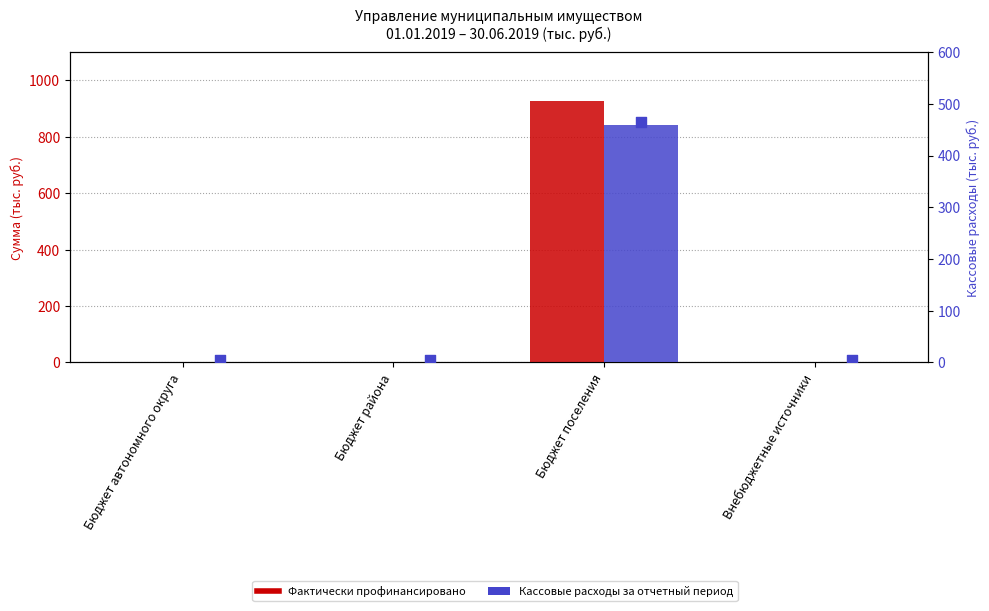

Which series has the largest total across all categories?

Фактически профинансировано